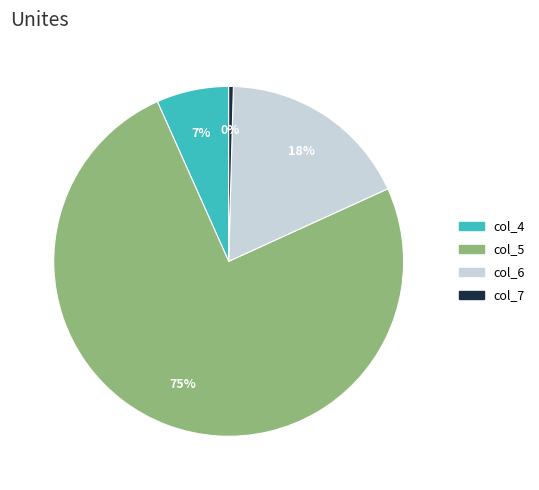

What is the largest slice in the pie chart?

col_5